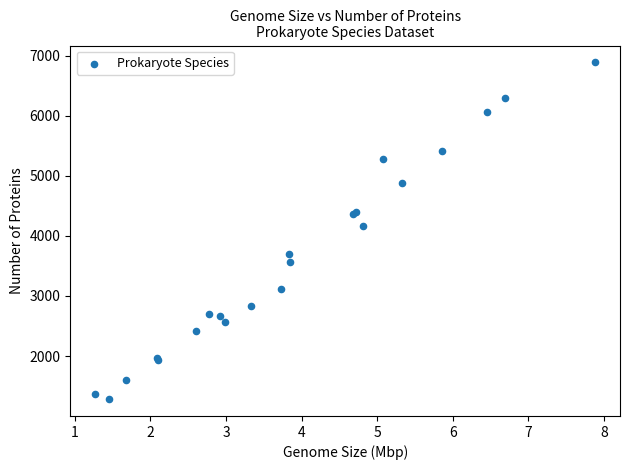

What Y value in the scatter plot is closest to 4086?

4163